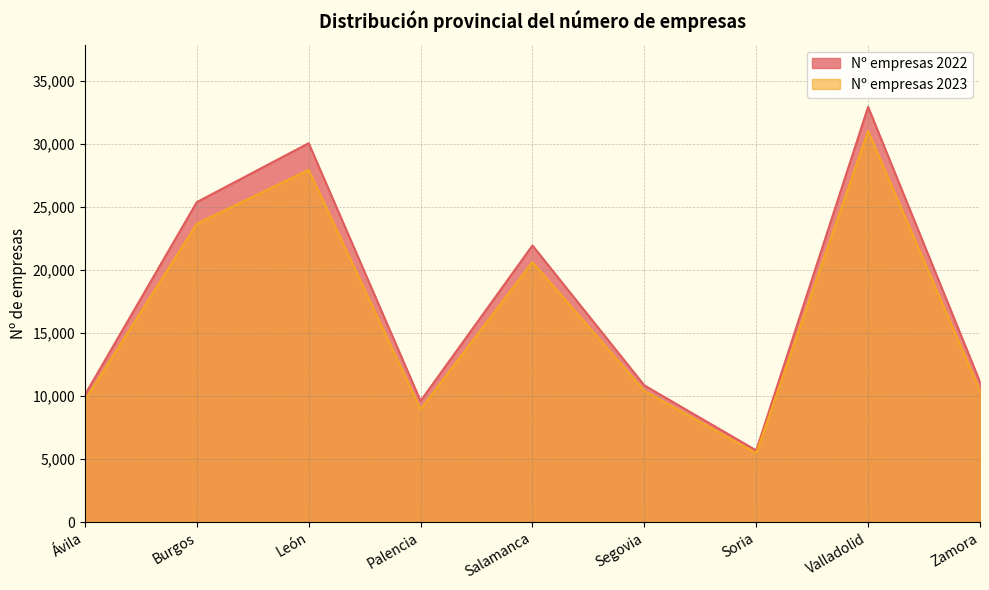

Reading left to right, extract all data points from this chart.

Nº empresas 2022: 10099	25391	30067	9613	21952	10850	5690	32948	11120
Nº empresas 2023: 9670	23673	27952	8956	20635	10416	5473	31035	10413